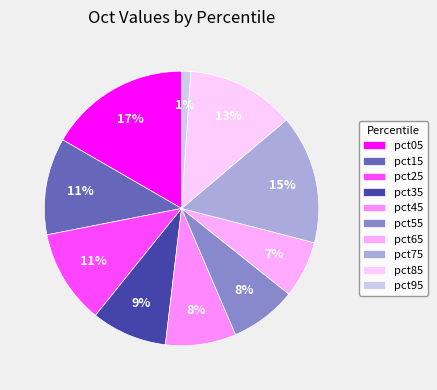

Is it true that pct15 is 4% of the pie?

False